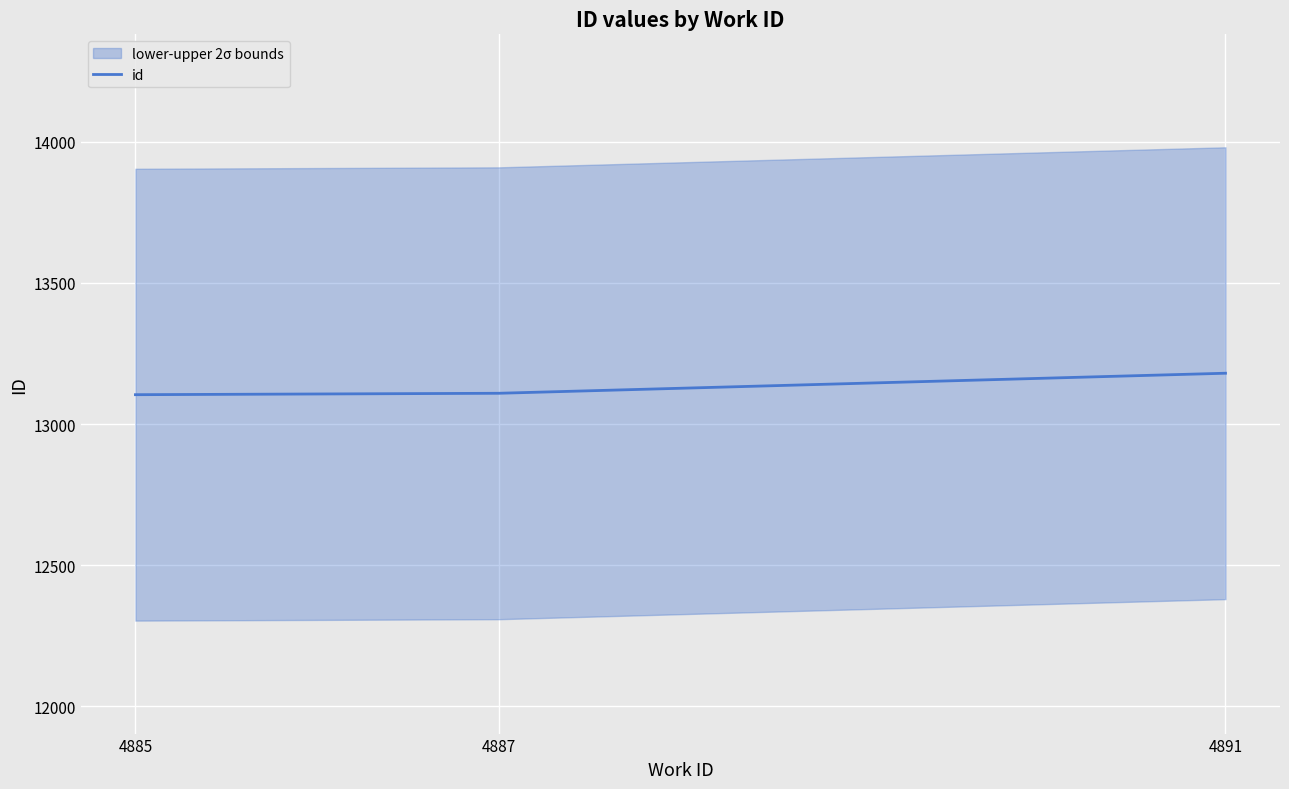

How many categories are shown in the chart?

3